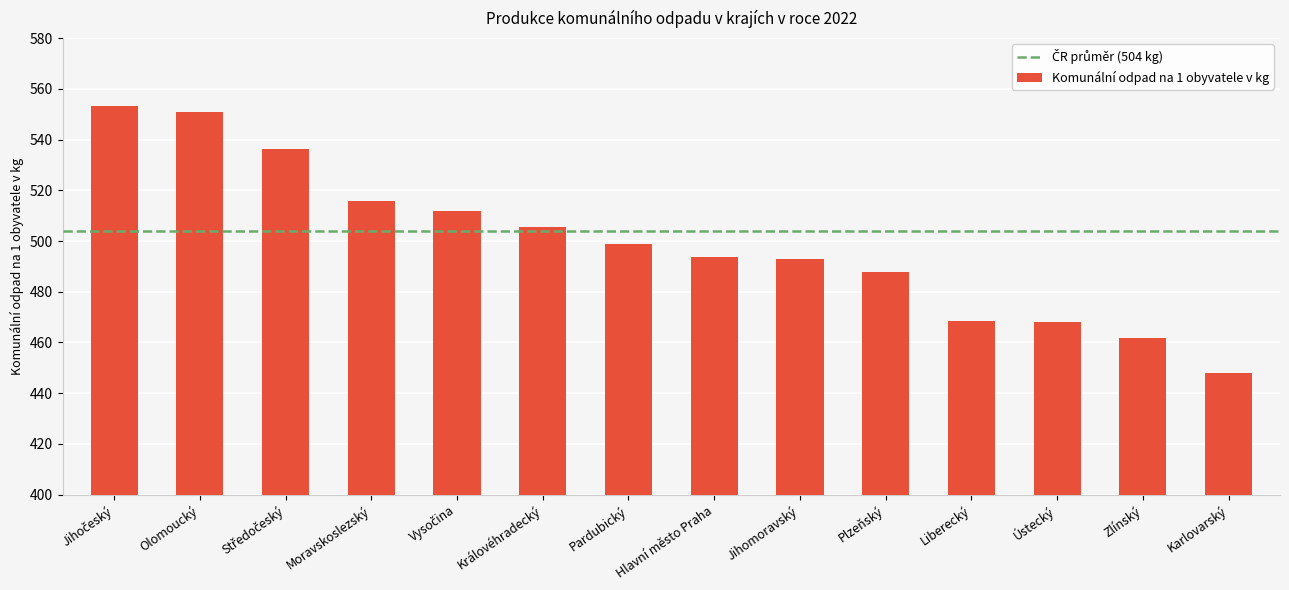

Does the chart contain any negative values?

No